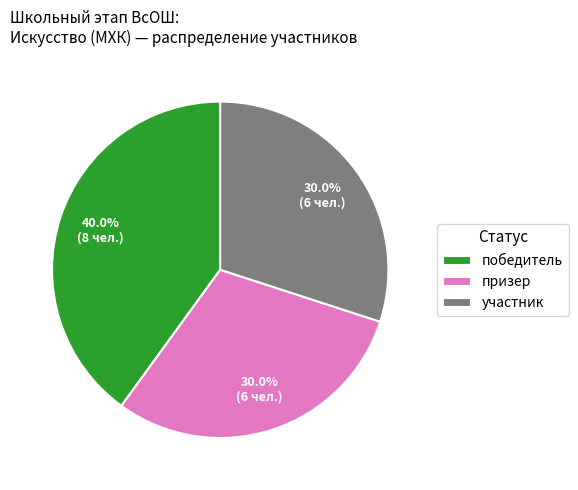

Which category has the biggest portion of the pie?

победитель